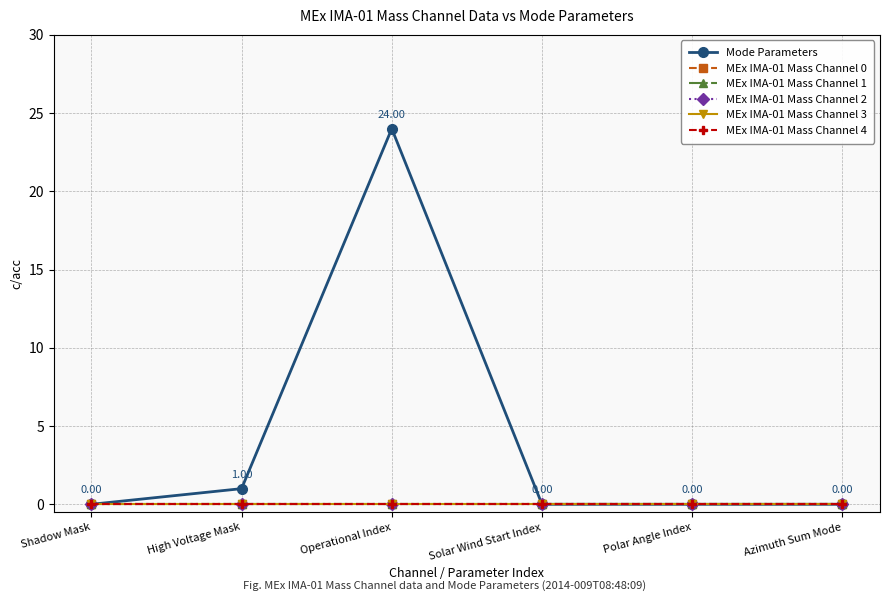

What is the greatest value displayed?

24